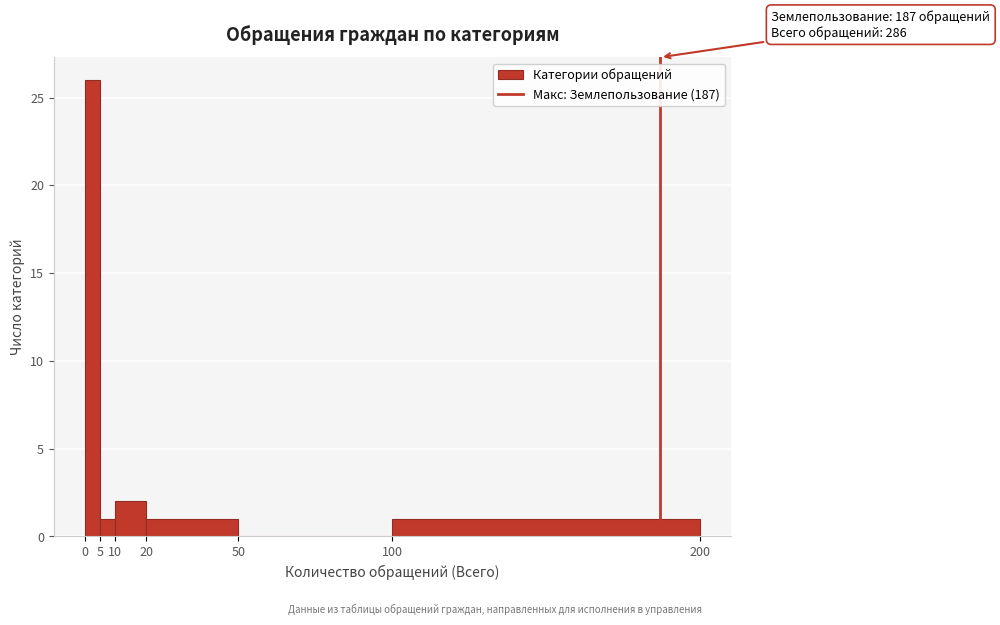

Which range on the x-axis has the tallest bar?

0 to 5